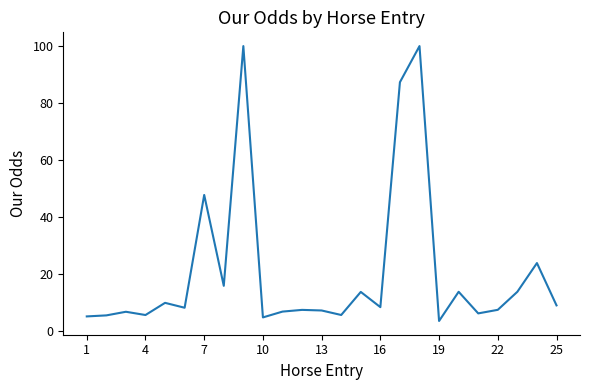

What is the sum of all values?

525.0